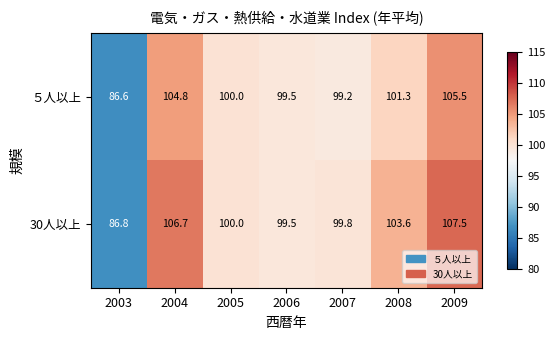

List the series in order of their overall mean, lowest first.

５人以上, 30人以上